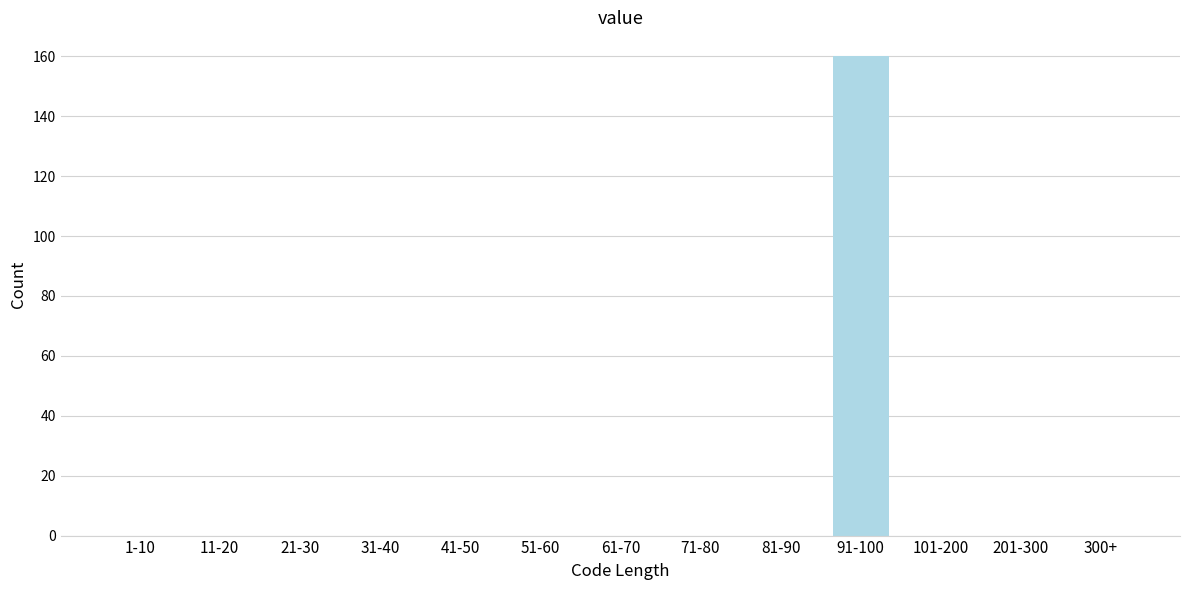

Reading right to left, transcribe all the data shown in this chart.

300+=0	201-300=0	101-200=0	91-100=160	81-90=0	71-80=0	61-70=0	51-60=0	41-50=0	31-40=0	21-30=0	11-20=0	1-10=0